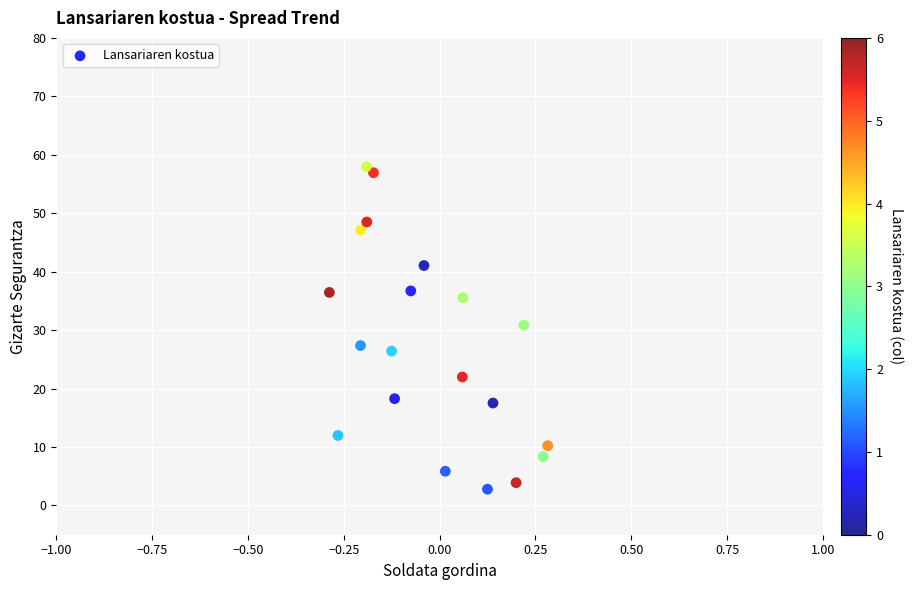

What is the range of X values (max minus min)?

0.6